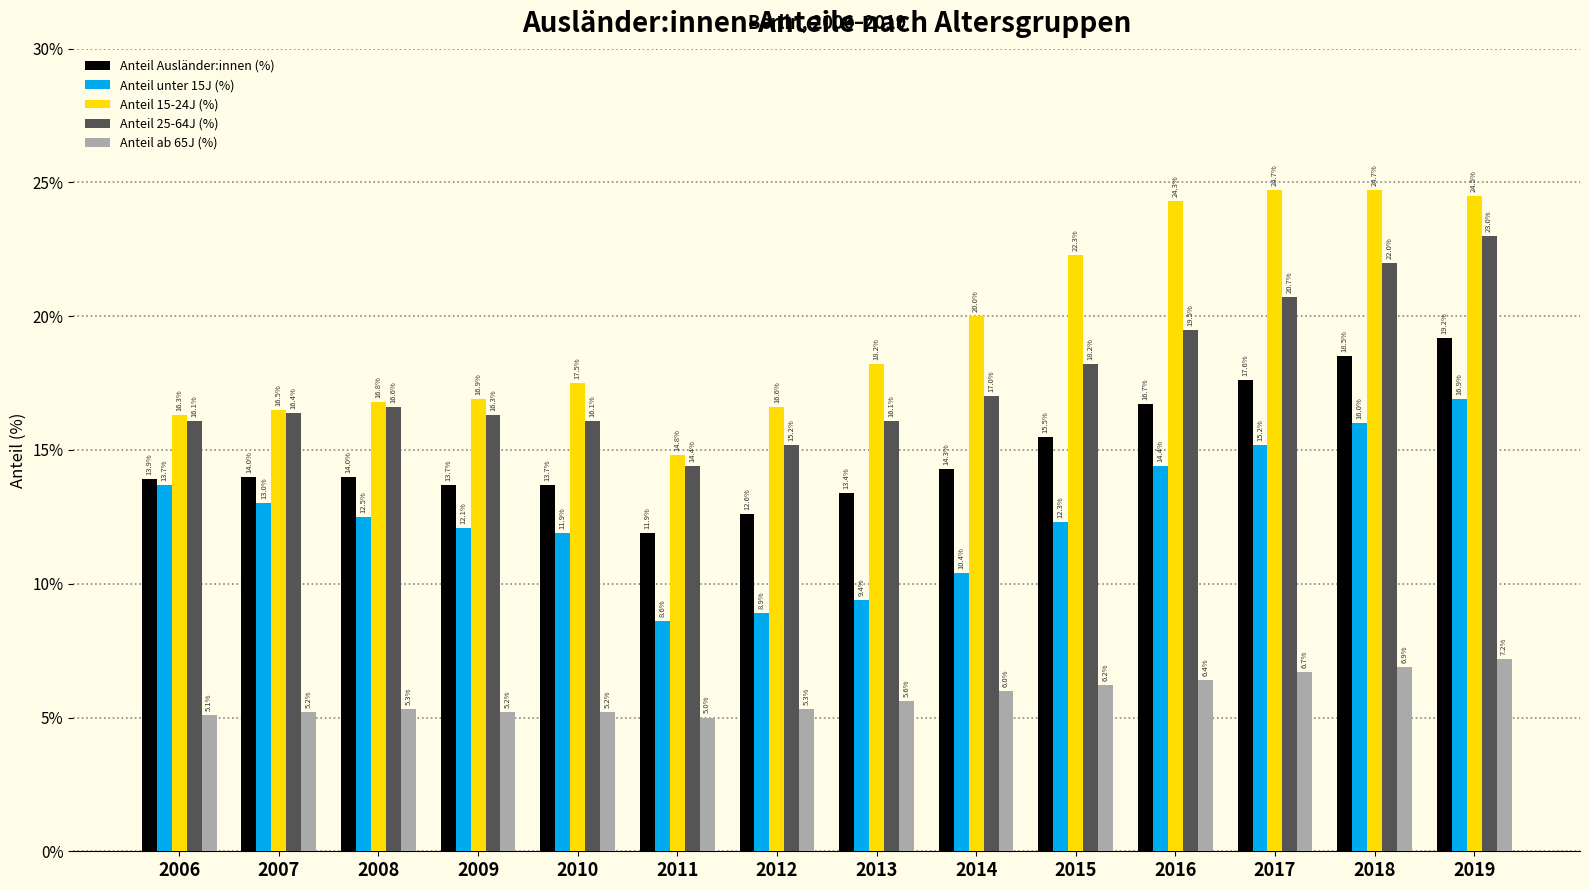

Are the bars grouped side by side (vs. stacked)?

Yes